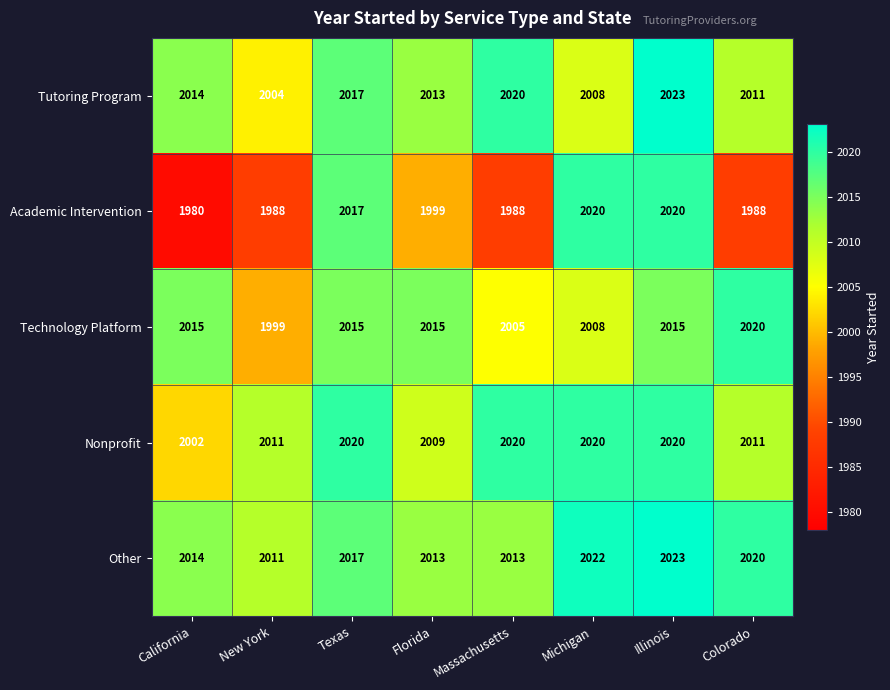

How many distinct data groups are displayed?

5